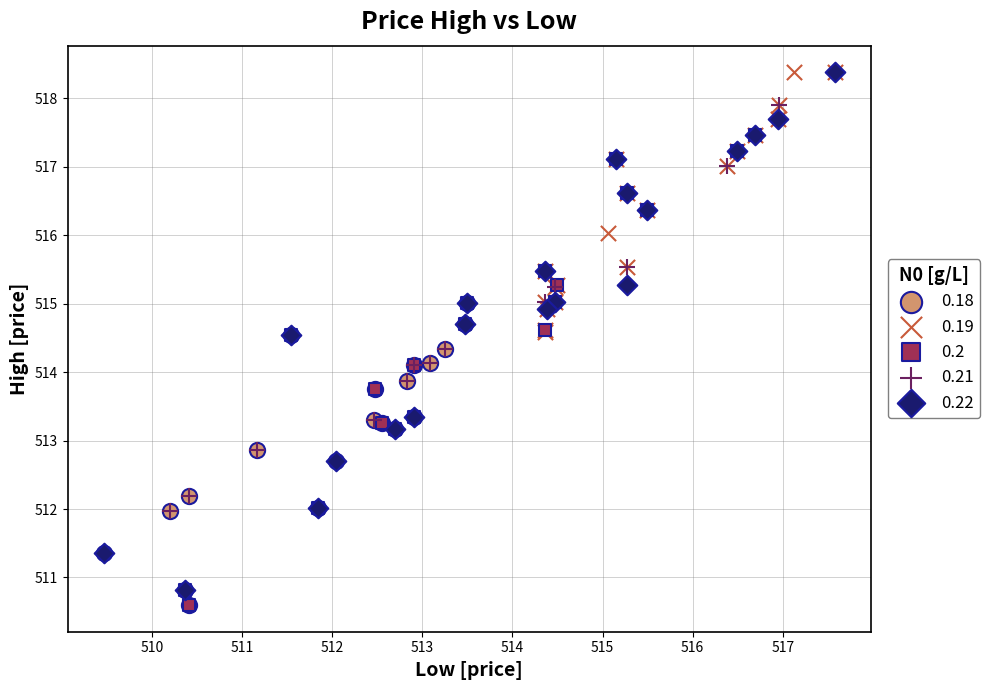

Which series has the largest Y range (max minus min)?

0.22